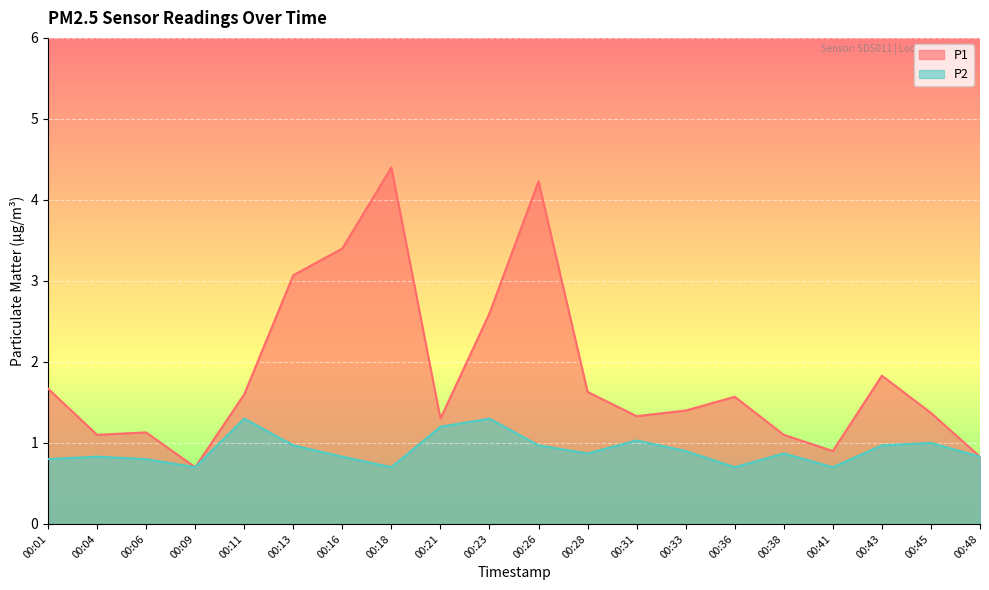

Count the number of categories in the chart.

20